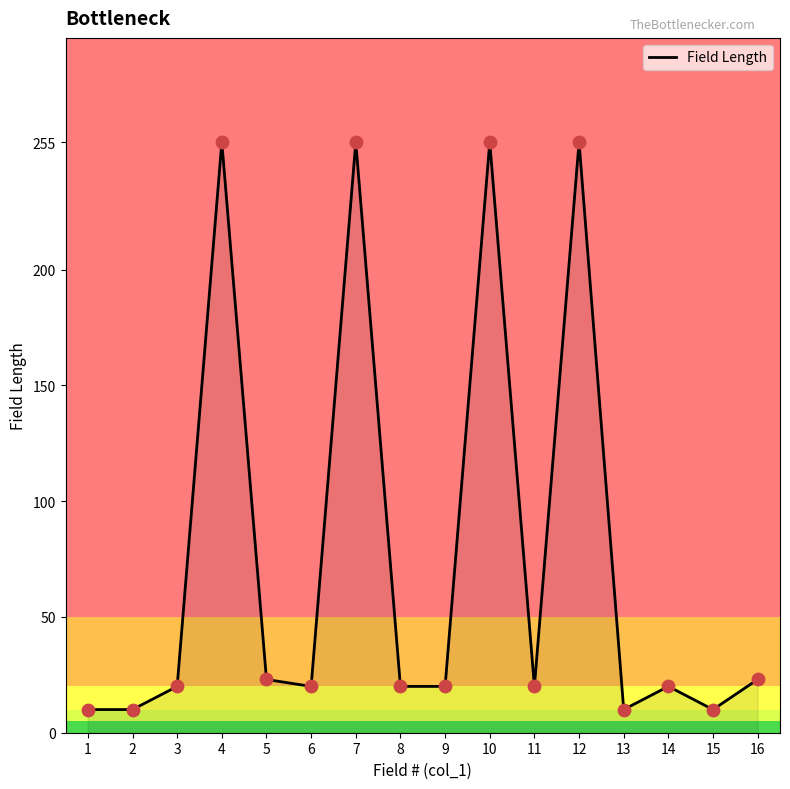

Between 10 and 13, which is larger?

10